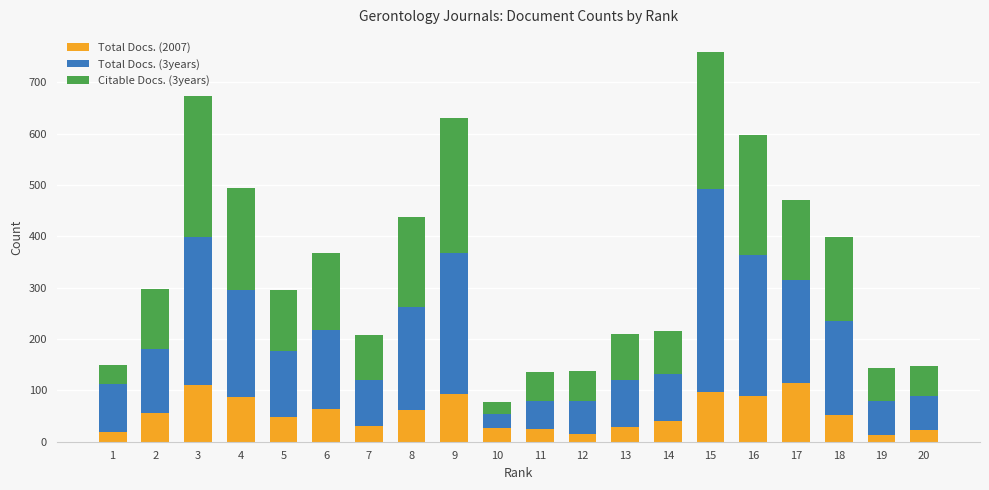

What is the average value of the Total Docs. (2007) series?

55